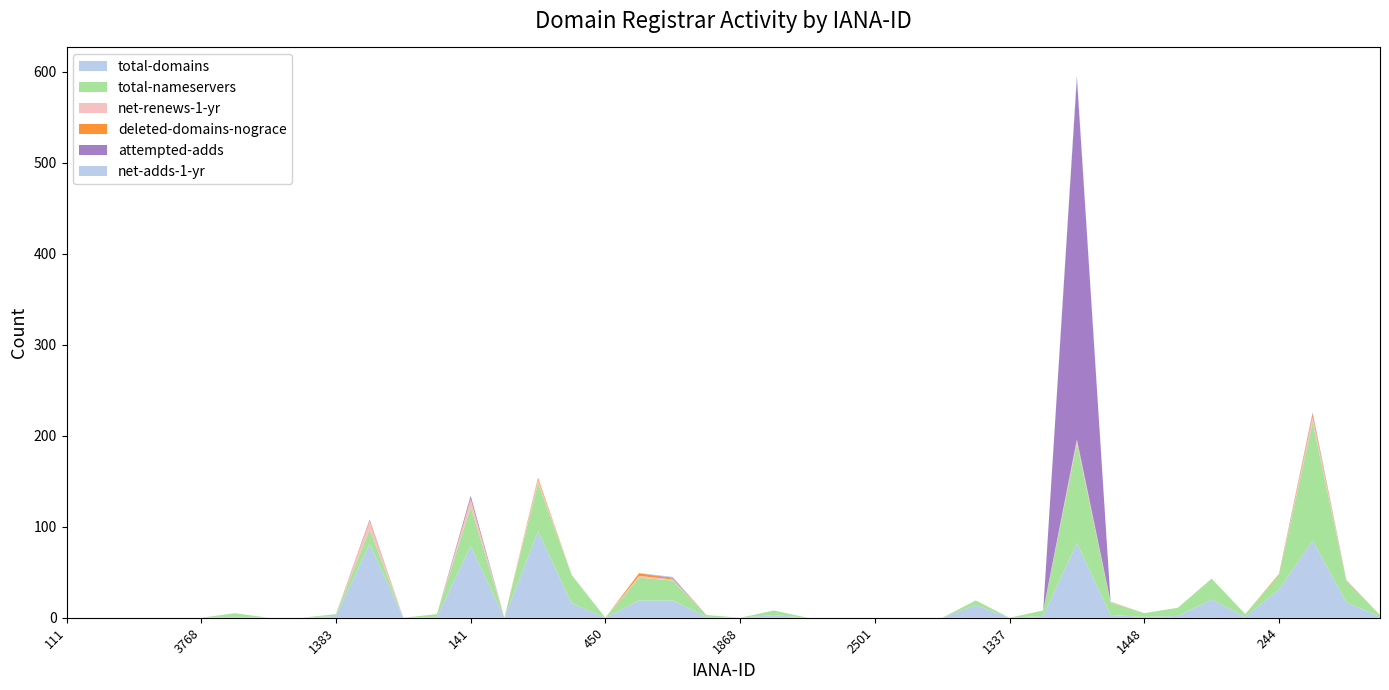

Reading right to left, transcribe all the data shown in this chart.

total-domains: 455=1	440=17	303=85	244=31	143=1	113=20	1463=2	1448=1	1420=3	1387=82	1371=2	1337=0	1290=14	3775=0	2917=0	2501=0	2497=0	2493=0	2288=3	1868=0	1857=1	472=19	463=19	450=0	433=16	299=95	168=0	141=79	1460=1	1446=0	1408=81	1383=2	1366=0	1336=0	1262=1	3768=0	2909=0	2500=0	2496=0	111=0
total-nameservers: 455=2	440=24	303=130	244=16	143=3	113=23	1463=9	1448=4	1420=14	1387=110	1371=6	1337=0	1290=5	3775=0	2917=0	2501=0	2497=0	2493=0	2288=5	1868=0	1857=2	472=22	463=25	450=0	433=31	299=53	168=0	141=43	1460=3	1446=0	1408=16	1383=2	1366=0	1336=0	1262=4	3768=0	2909=0	2500=0	2496=0	111=0
net-renews-1-yr: 455=0	440=1	303=6	244=0	143=0	113=0	1463=0	1448=0	1420=1	1387=4	1371=0	1337=0	1290=0	3775=0	2917=0	2501=0	2497=0	2493=0	2288=0	1868=0	1857=0	472=1	463=2	450=0	433=0	299=4	168=0	141=8	1460=0	1446=0	1408=9	1383=0	1366=0	1336=0	1262=0	3768=0	2909=0	2500=0	2496=0	111=0
deleted-domains-nograce: 455=0	440=0	303=3	244=1	143=0	113=0	1463=0	1448=0	1420=0	1387=0	1371=0	1337=0	1290=0	3775=0	2917=0	2501=0	2497=0	2493=0	2288=0	1868=0	1857=0	472=1	463=3	450=0	433=0	299=2	168=0	141=1	1460=0	1446=0	1408=1	1383=0	1366=0	1336=0	1262=0	3768=0	2909=0	2500=0	2496=0	111=0
attempted-adds: 455=0	440=0	303=1	244=0	143=0	113=0	1463=0	1448=0	1420=0	1387=398	1371=0	1337=0	1290=0	3775=0	2917=0	2501=0	2497=0	2493=0	2288=0	1868=0	1857=0	472=1	463=0	450=0	433=0	299=0	168=0	141=3	1460=0	1446=0	1408=1	1383=0	1366=0	1336=0	1262=0	3768=0	2909=0	2500=0	2496=0	111=0
net-adds-1-yr: 455=0	440=0	303=1	244=0	143=0	113=0	1463=0	1448=0	1420=0	1387=3	1371=0	1337=0	1290=0	3775=0	2917=0	2501=0	2497=0	2493=0	2288=0	1868=0	1857=0	472=1	463=0	450=0	433=0	299=0	168=0	141=0	1460=0	1446=0	1408=0	1383=0	1366=0	1336=0	1262=0	3768=0	2909=0	2500=0	2496=0	111=0